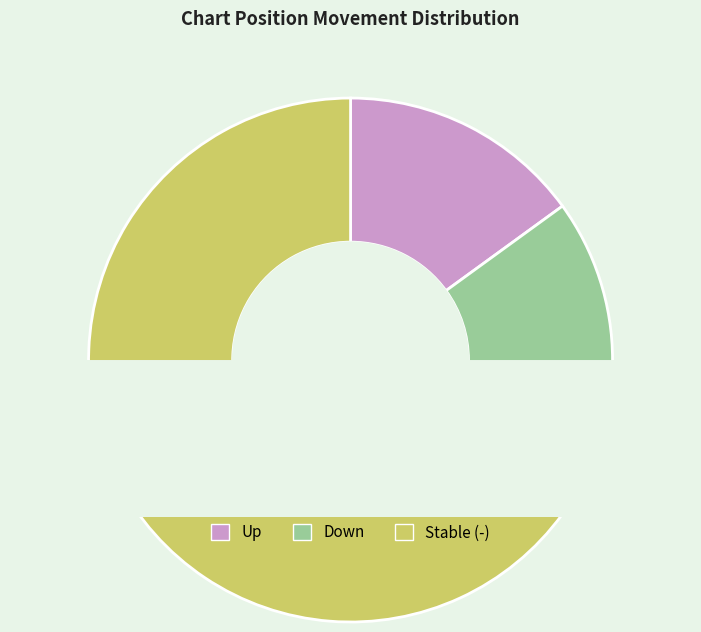

How many slices are in this pie chart?

3